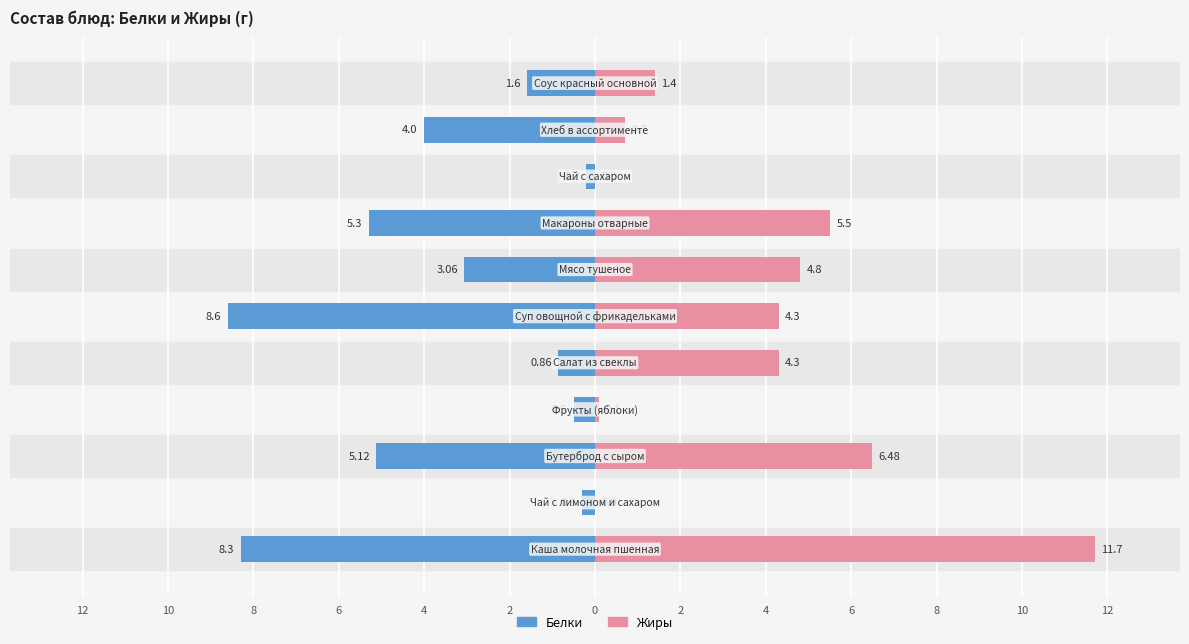

What is the maximum value shown in the chart?

11.7